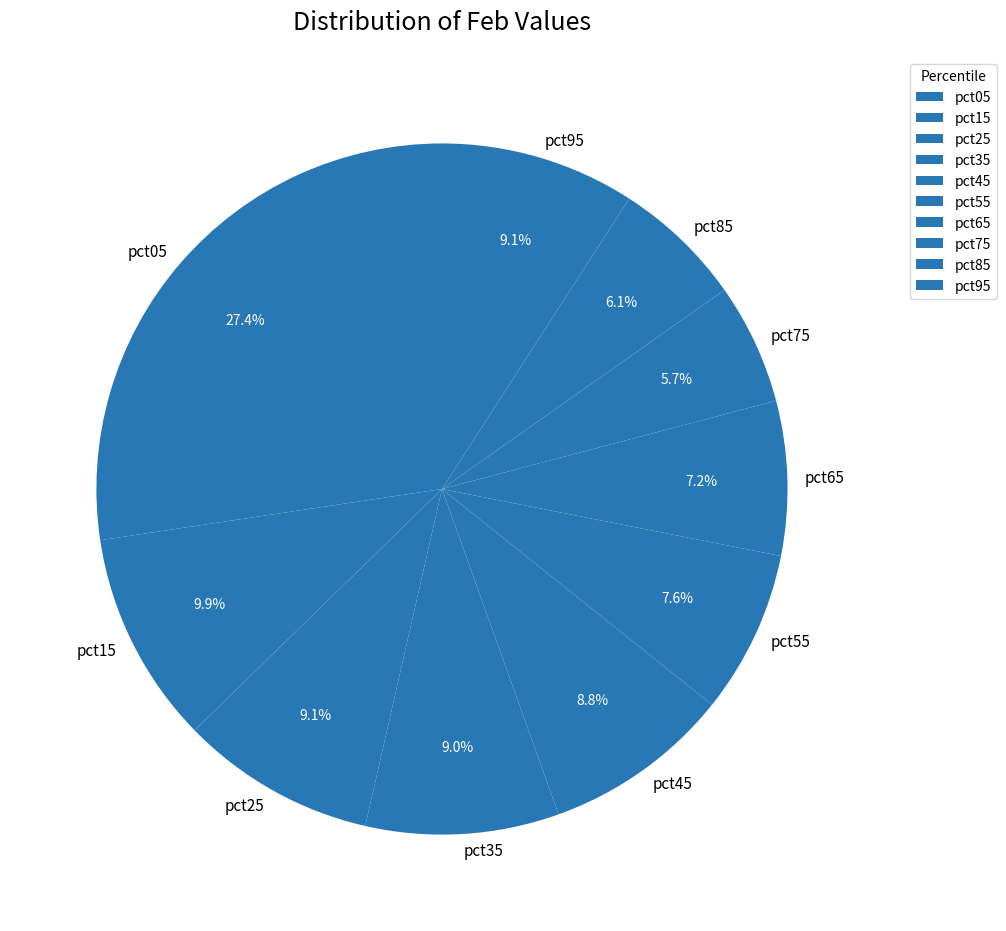

The pct05 slice represents 27% of the pie. True or false?

True